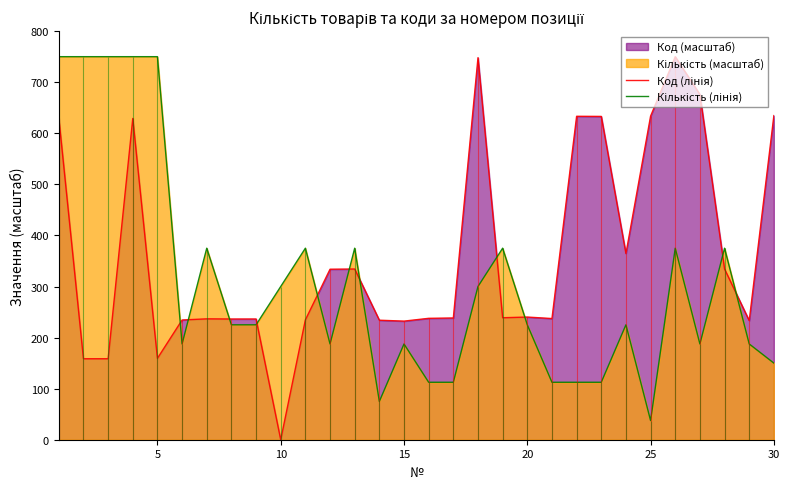

What is the average value of the Кількість (лінія) series?

308.8